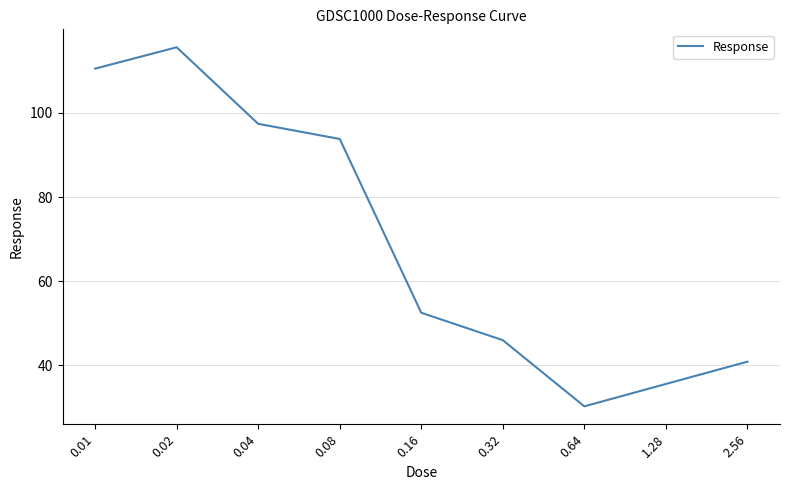

Is it true that the value at 2.56 is 40.9?

True